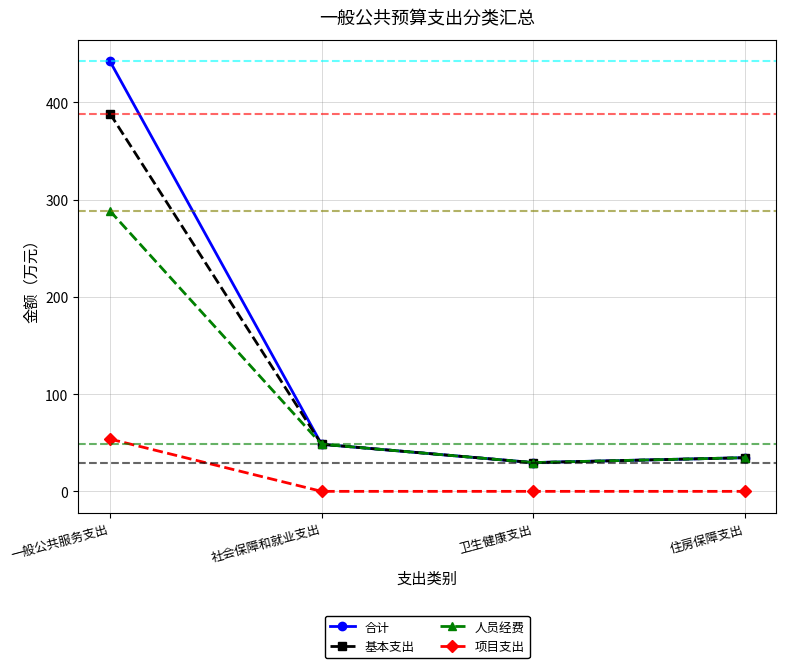

What is the label of the 1st point from the right?

住房保障支出